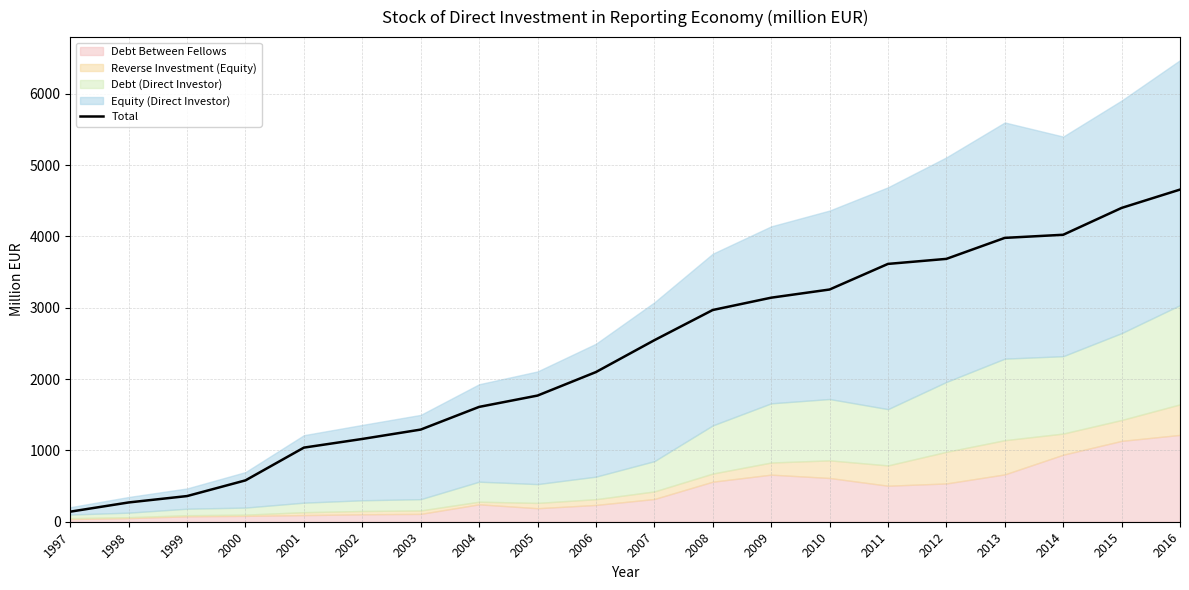

Does the chart have visible grid lines?

Yes